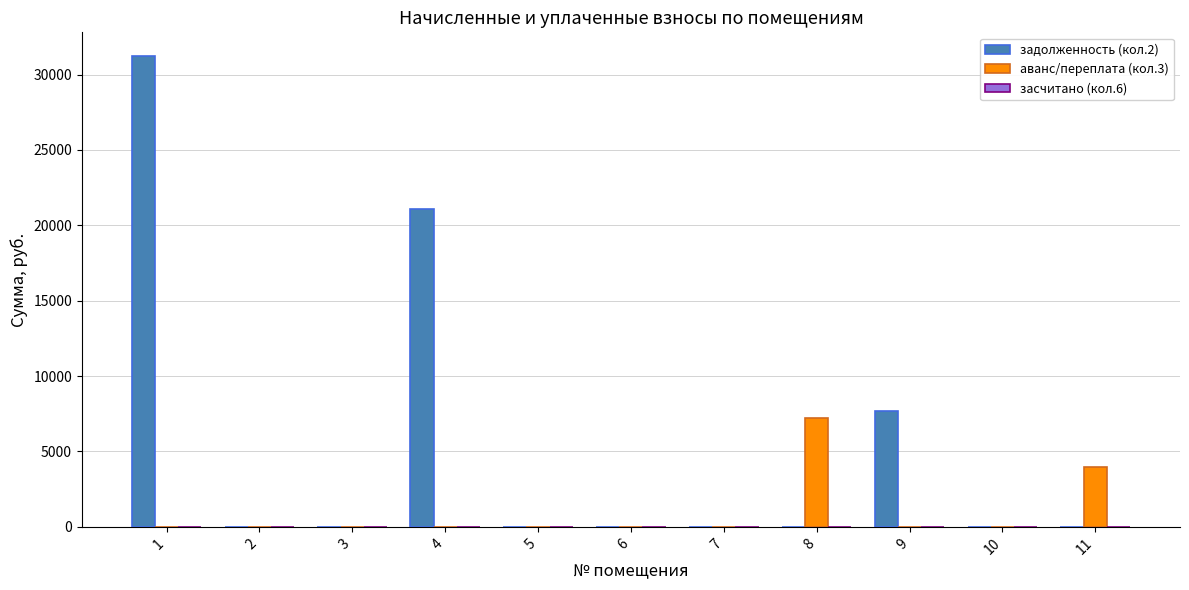

Which series changed the most between 1 and 2?

задолженность (кол.2)